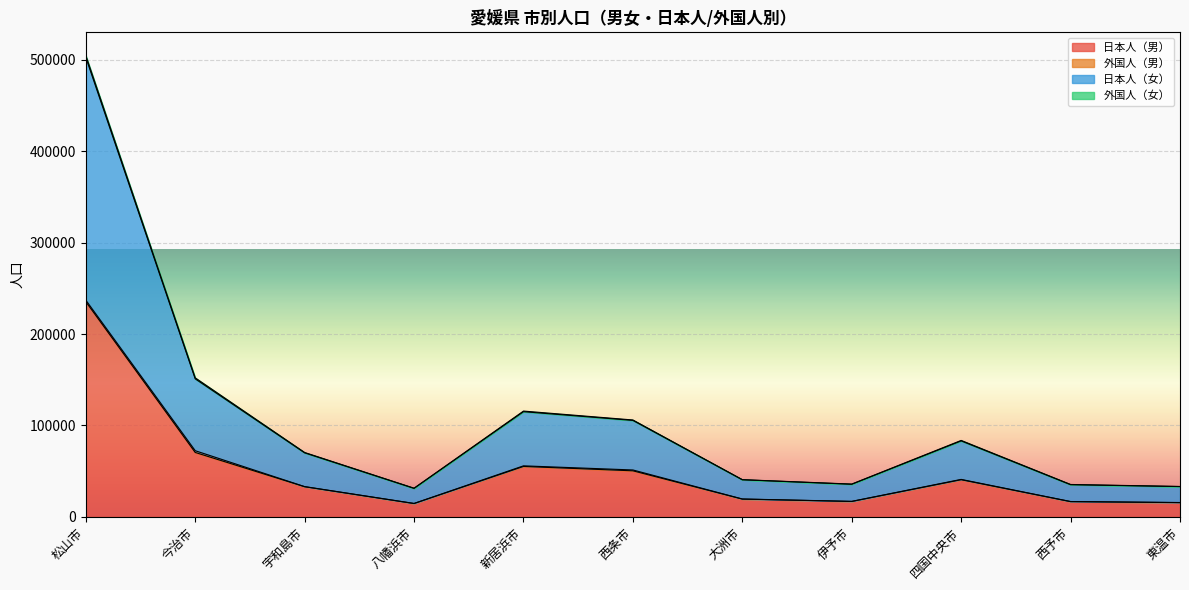

Which series has the largest total across all categories?

日本人（女）